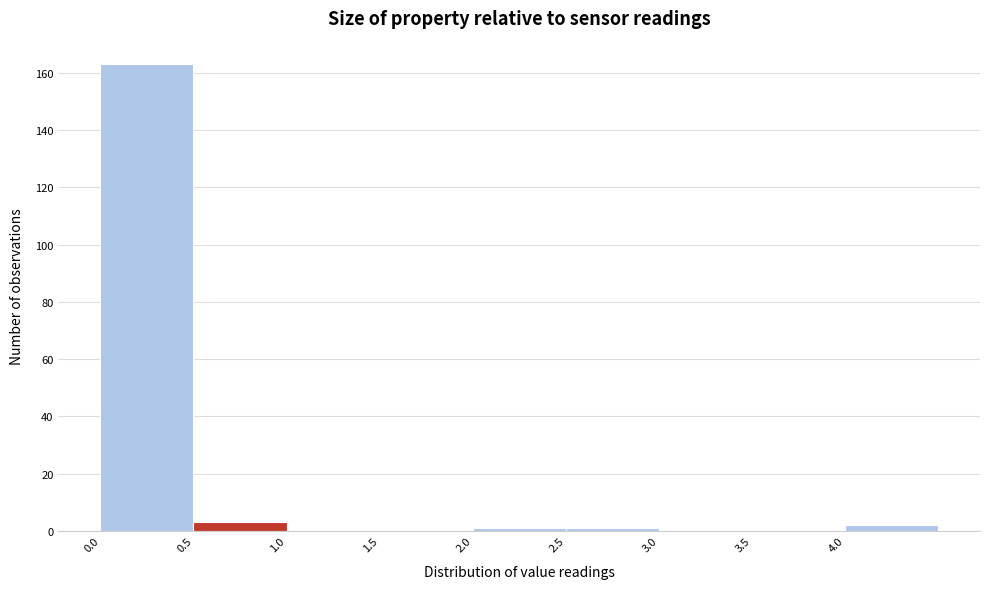

Reading left to right, transcribe this chart: for each bar, give the range it covers on the x-axis and its height. The values are not printed on the chart, so give them approximately, as read against the axis.

0.0 to 0.5: 164
0.5 to 1.0: 4
1.0 to 1.5: 0
1.5 to 2.0: 0
2.0 to 2.5: under 2
2.5 to 3.0: under 2
3.0 to 3.5: 0
3.5 to 4.0: 0
4.0 to 4.5: 2